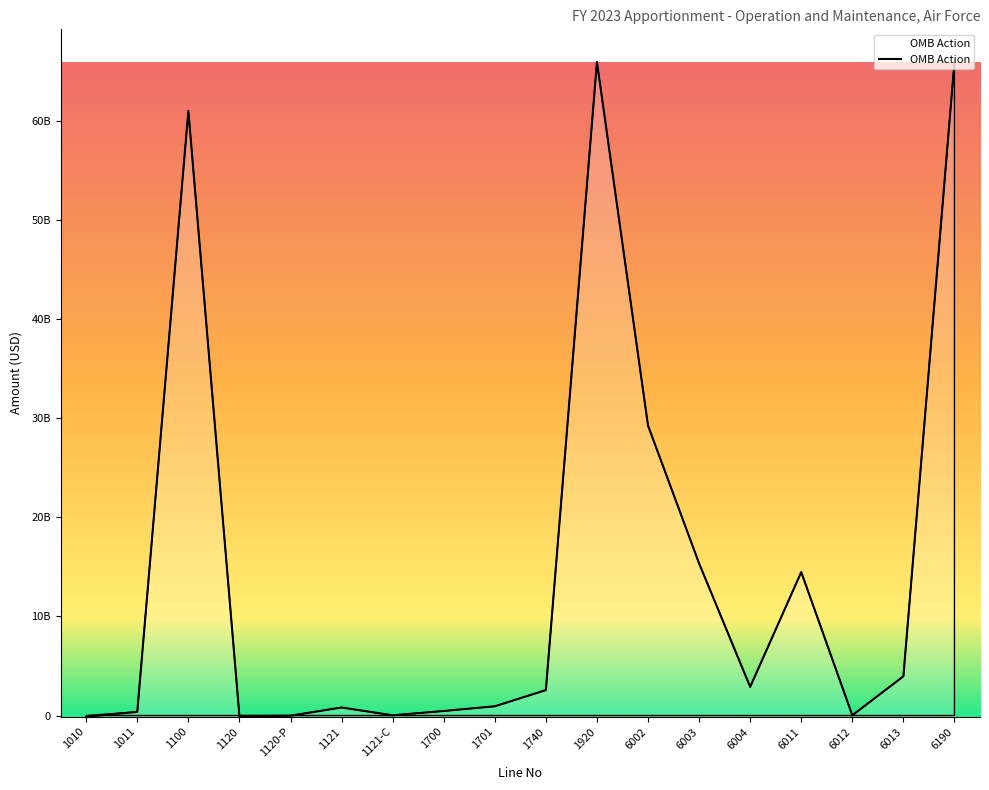

What is the sum of all values?

263791646276